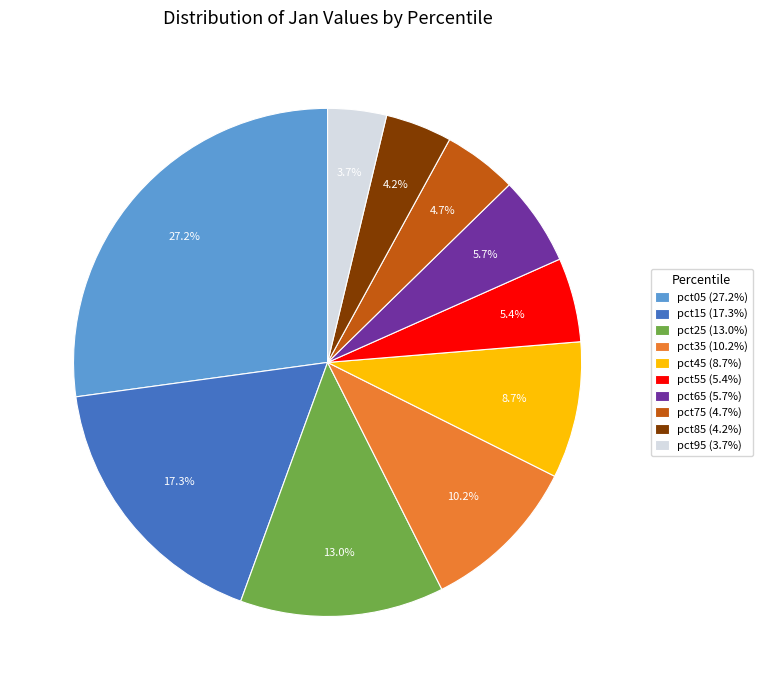

Combined, do pct85 and pct25 account for over 50%?

No